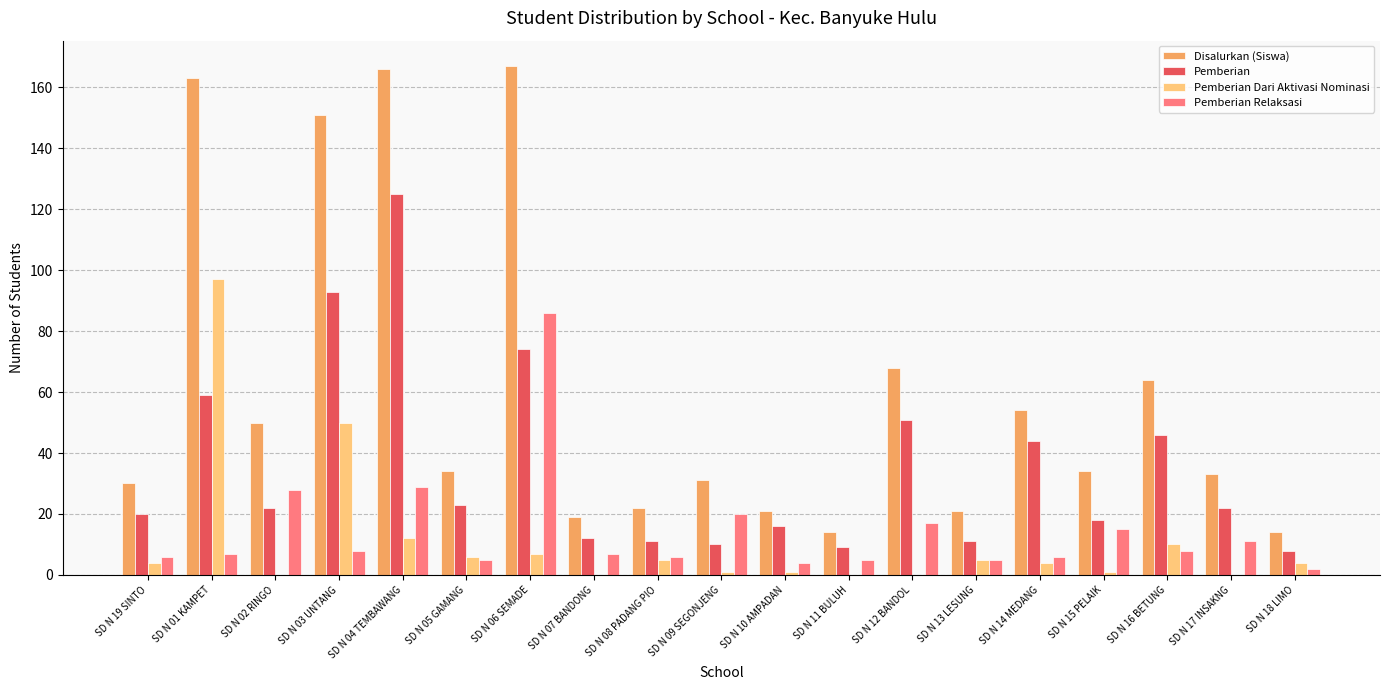

How many groups of bars are there?

19